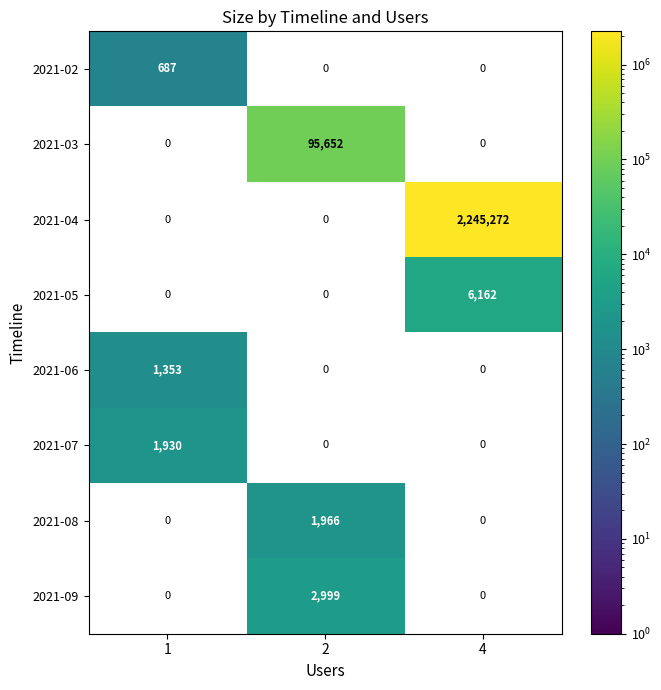

True or false: 2021-04 has a value of 3761633 at 4.

False